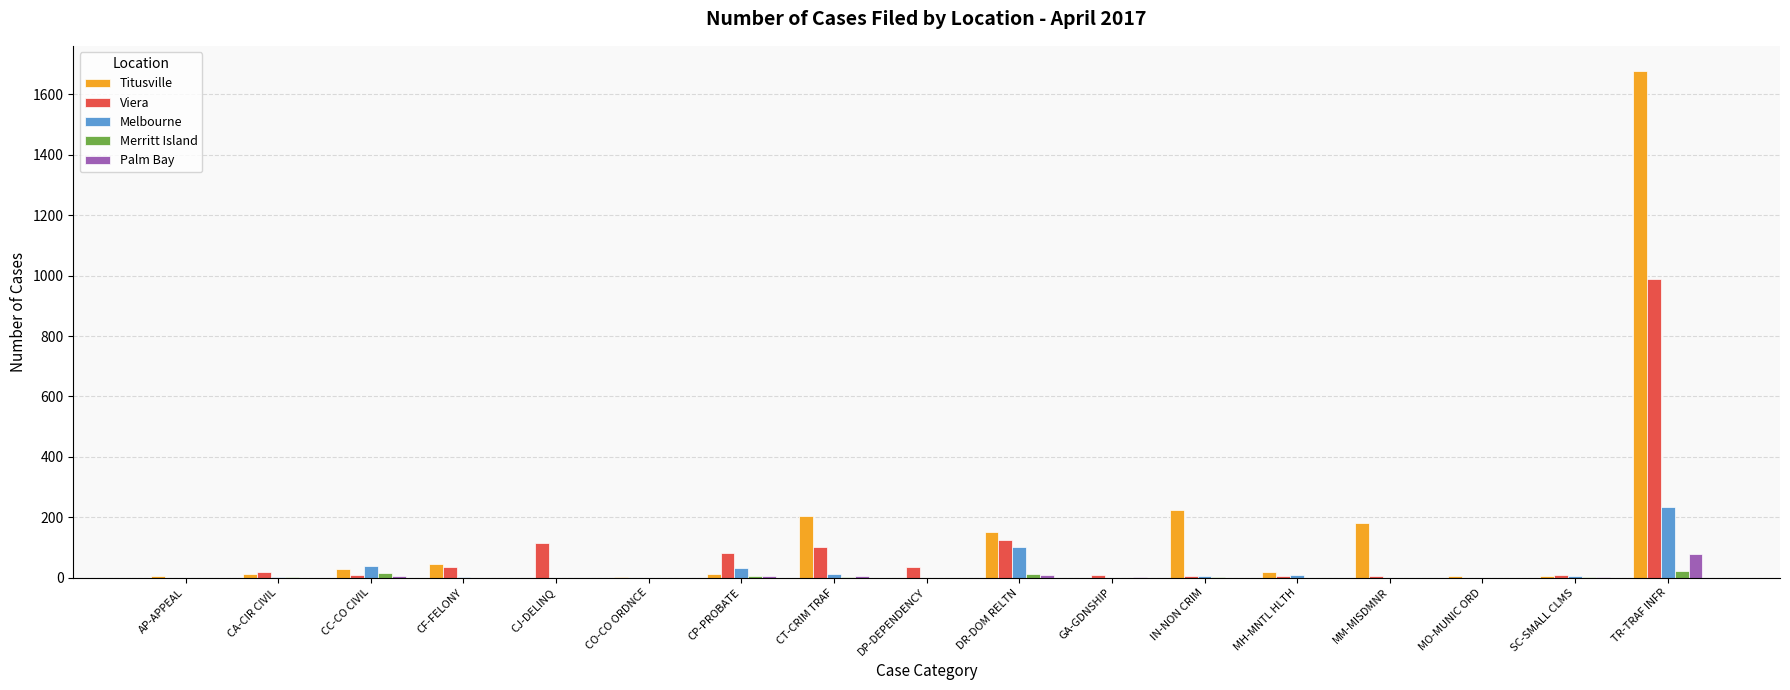

What is the highest value of the Palm Bay series?

79